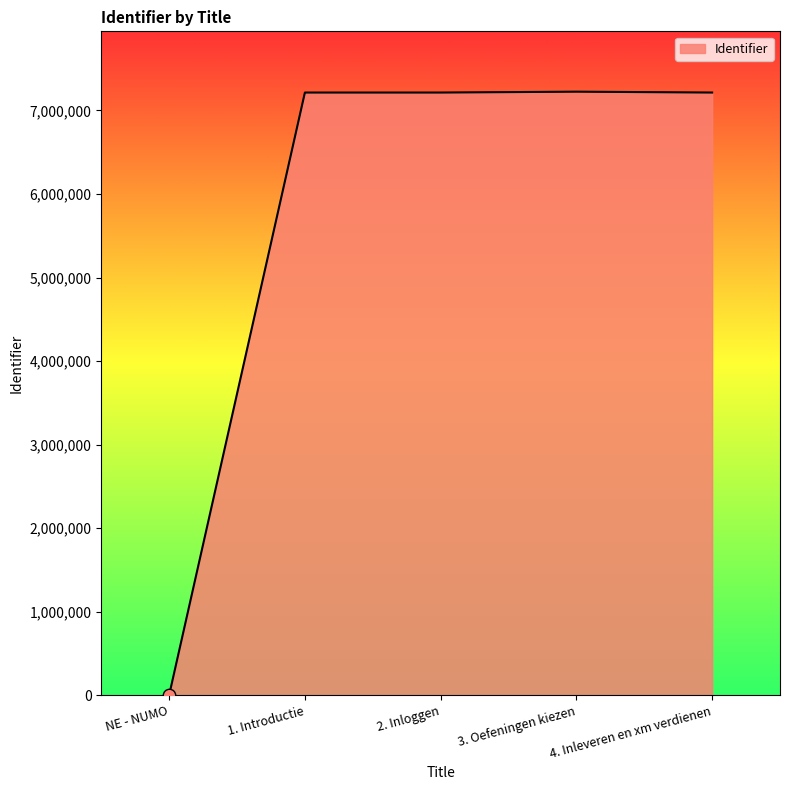

What is the ratio of the value at 3. Oefeningen kiezen to the value at 2. Inloggen?

1.0